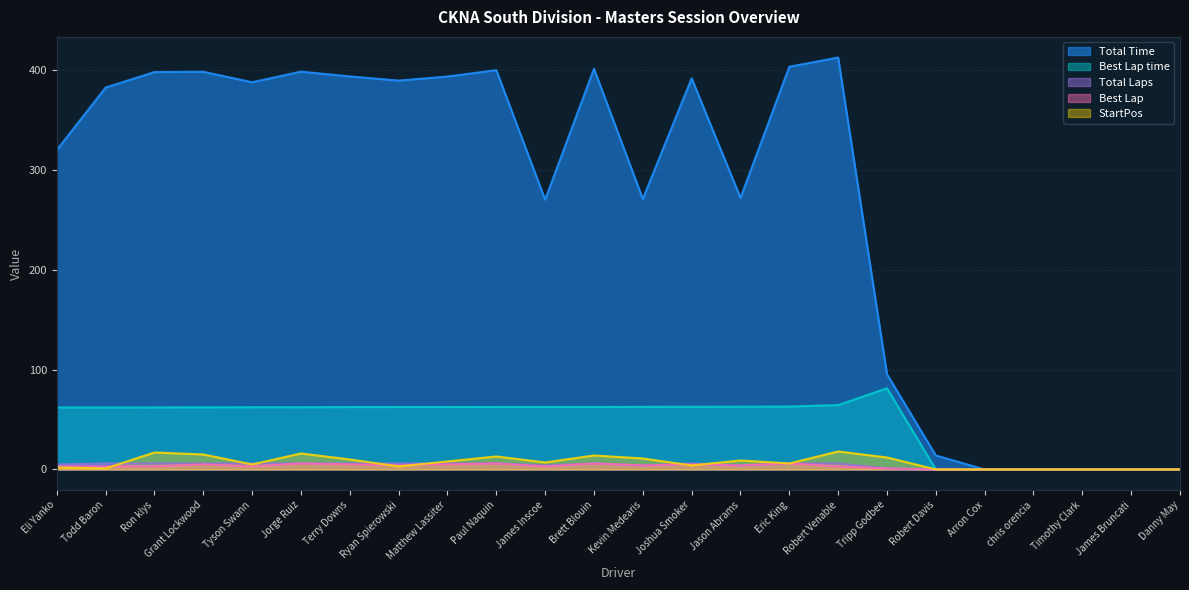

At how many categories does at least one series exceed 27?

18